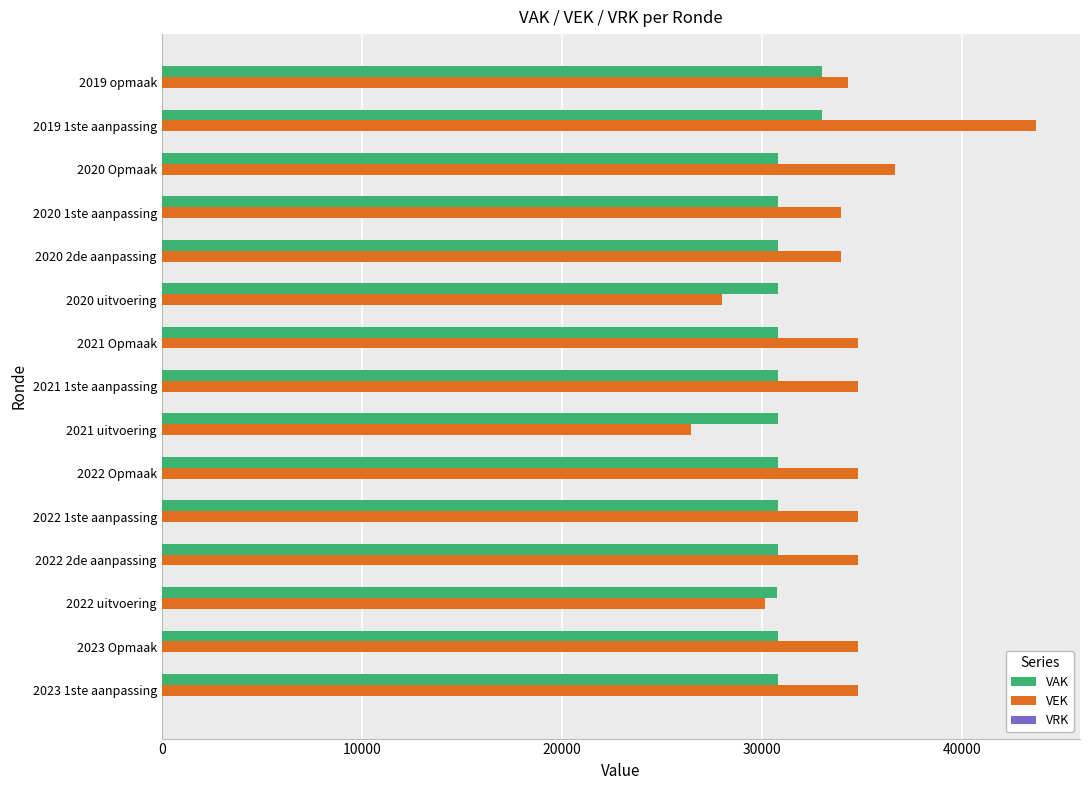

What is the spread (max minus min) of values at 2022 2de aanpassing?

4039